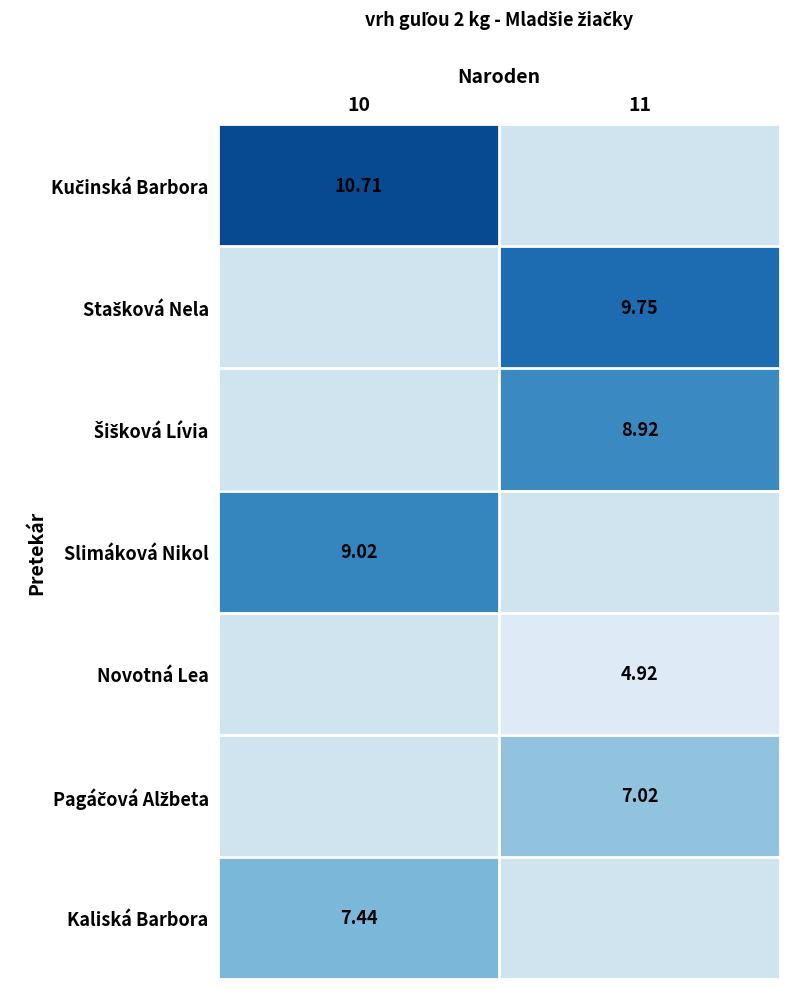

What is the maximum value shown in the chart?

10.7